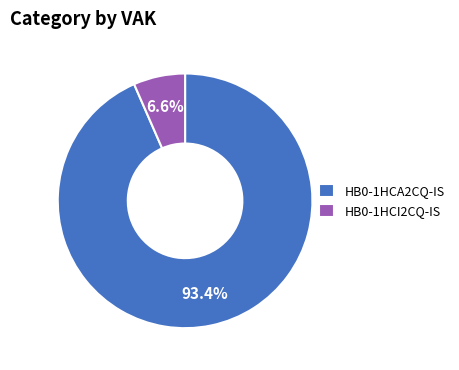

What is the smallest slice in the pie chart?

HB0-1HCI2CQ-IS